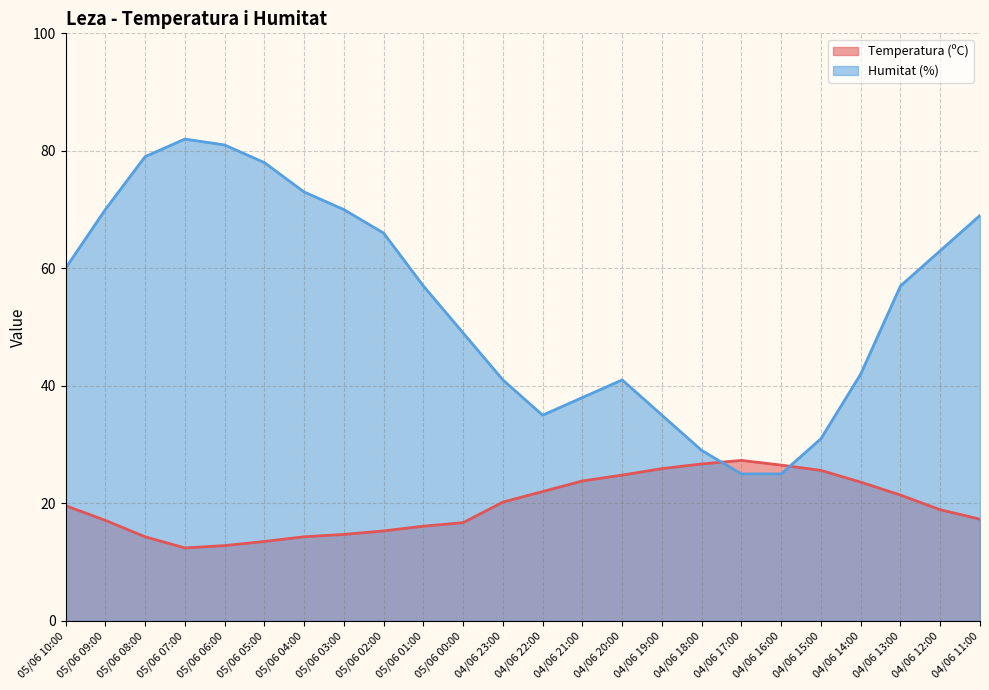

List the series in order of their overall mean, lowest first.

Temperatura (ºC), Humitat (%)